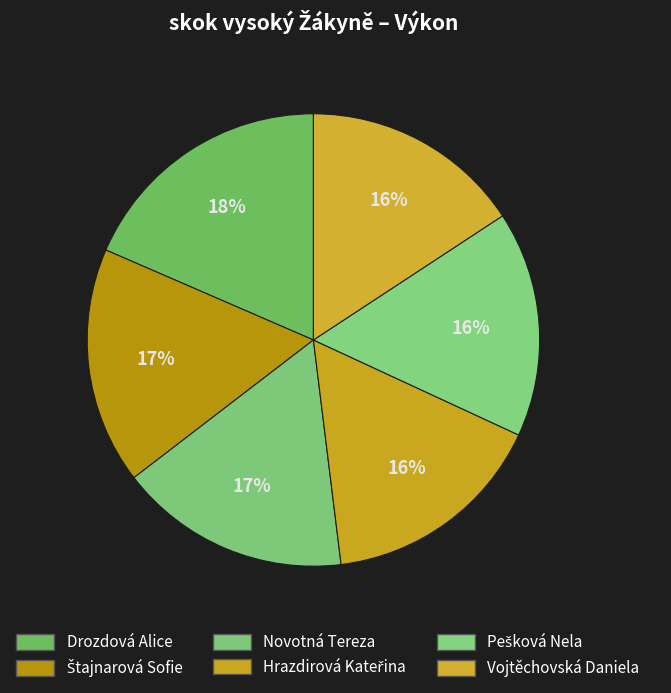

Count the number of slices in the pie.

6